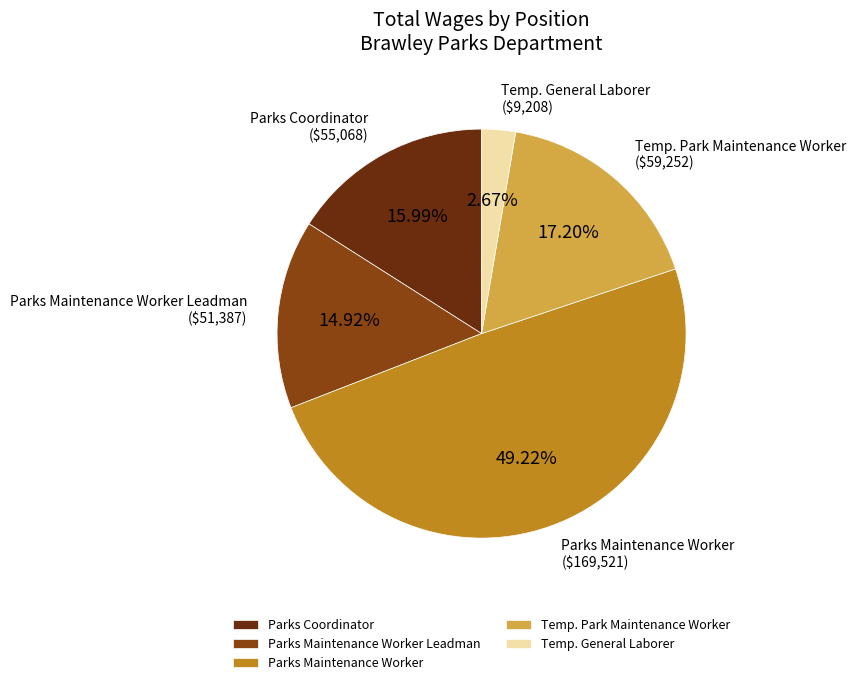

Between Parks Maintenance Worker Leadman and Temp. General Laborer, which is larger?

Parks Maintenance Worker Leadman